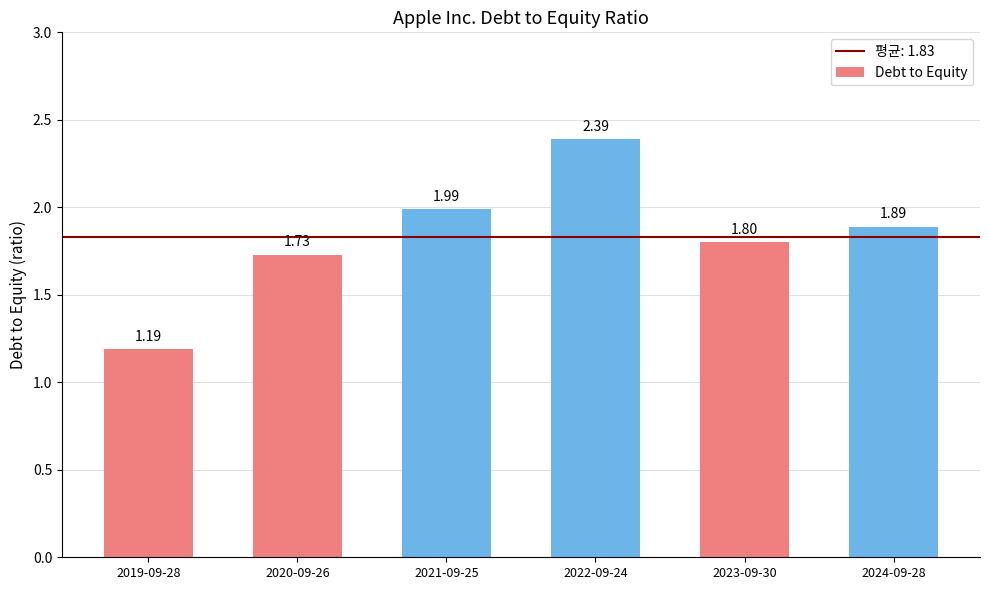

Rank the categories by value from lowest to highest.

2019-09-28, 2020-09-26, 2023-09-30, 2024-09-28, 2021-09-25, 2022-09-24